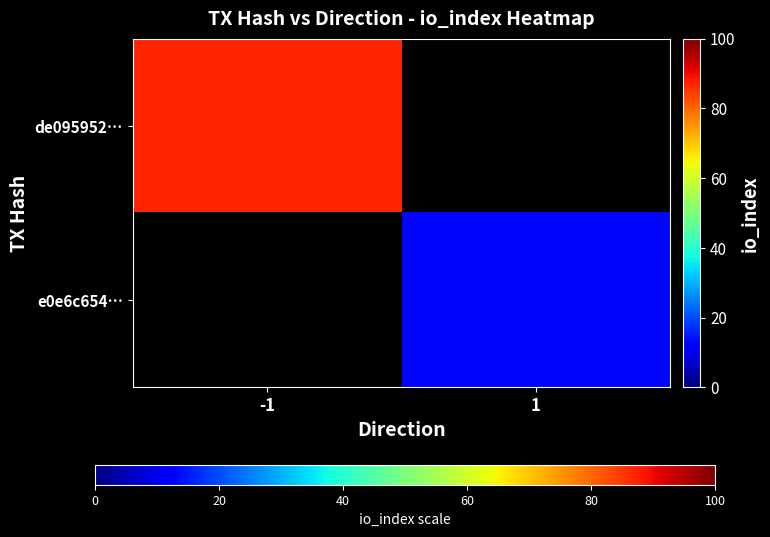

Which has a higher value, 1 or -1?

-1